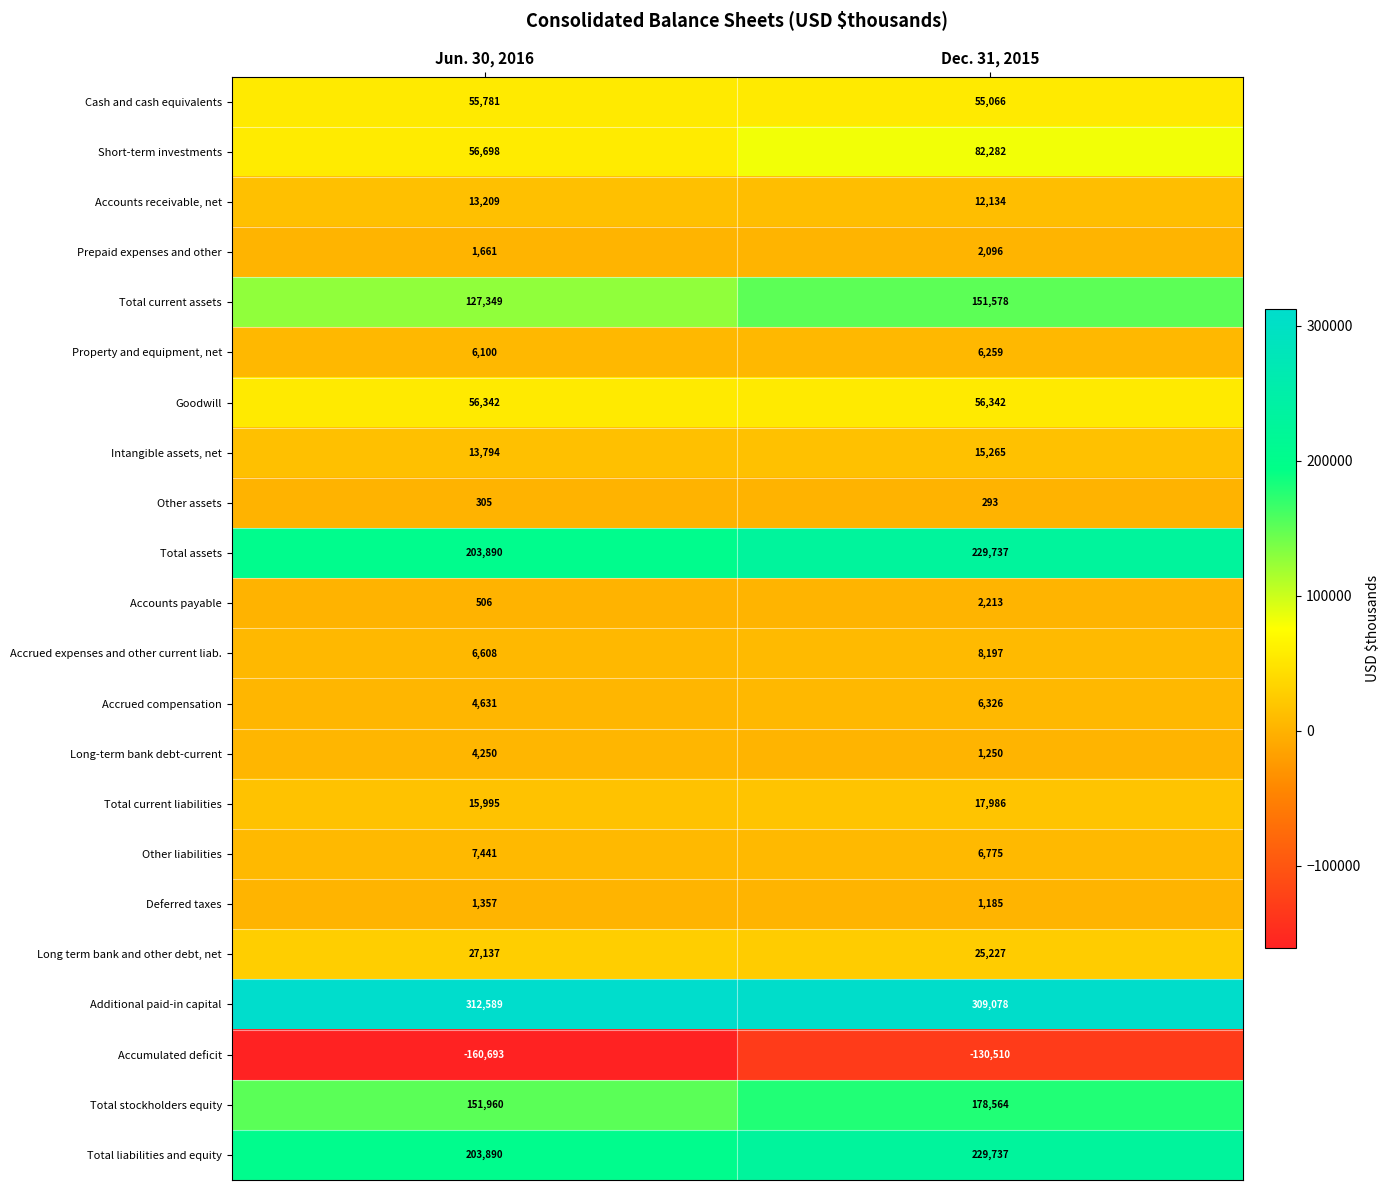

What is the total value across all series at Dec. 31, 2015?

1267080